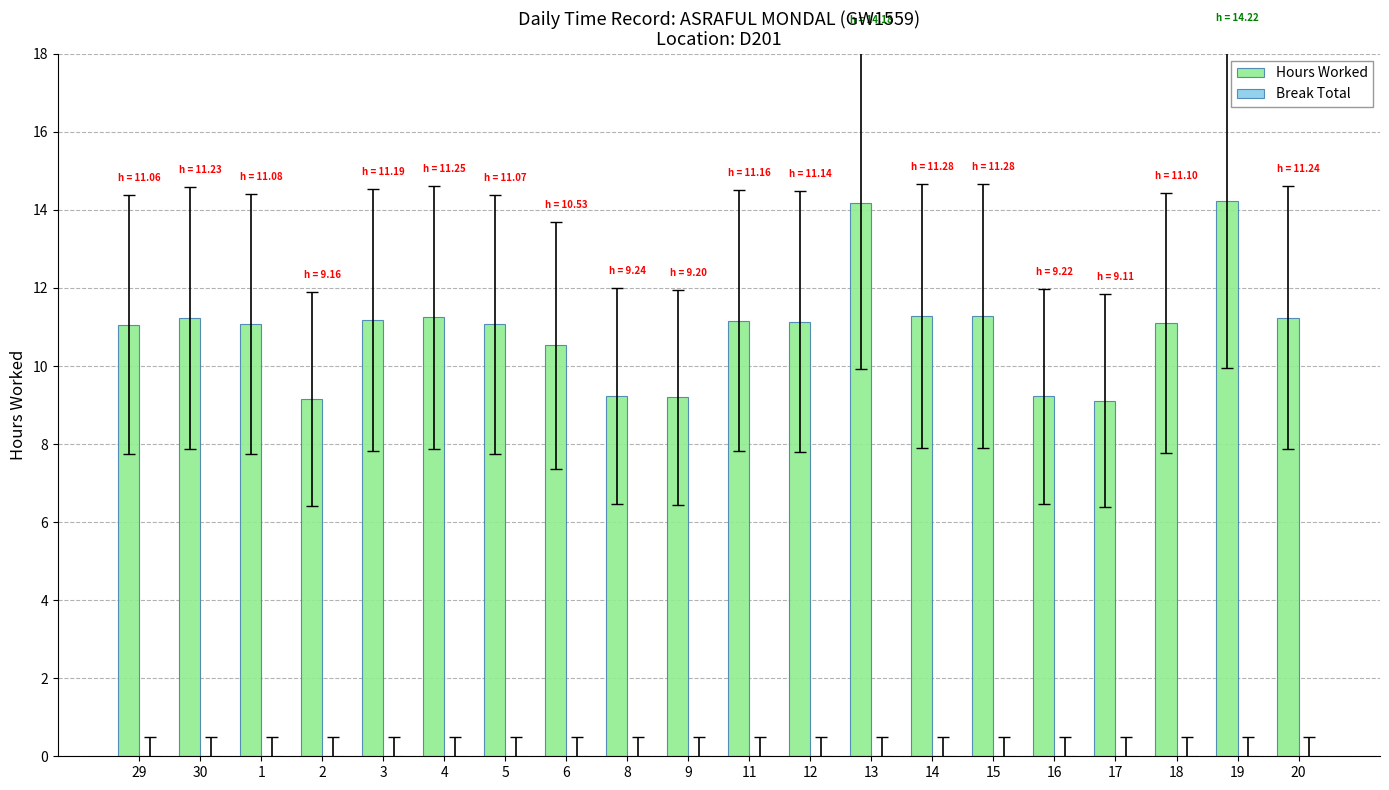

What is the minimum value shown in the chart?

9.1